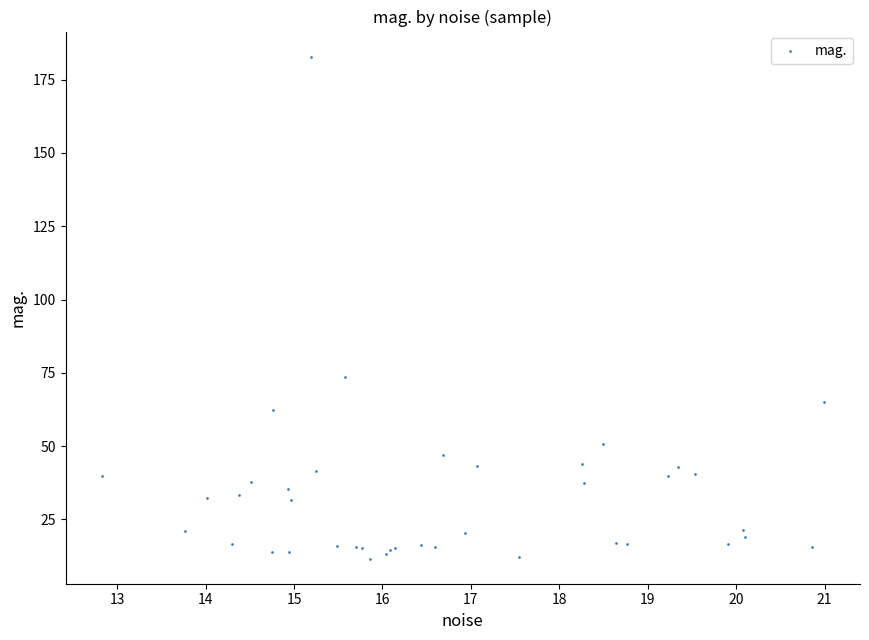

What Y value in the scatter plot is closest to 97?

73.7